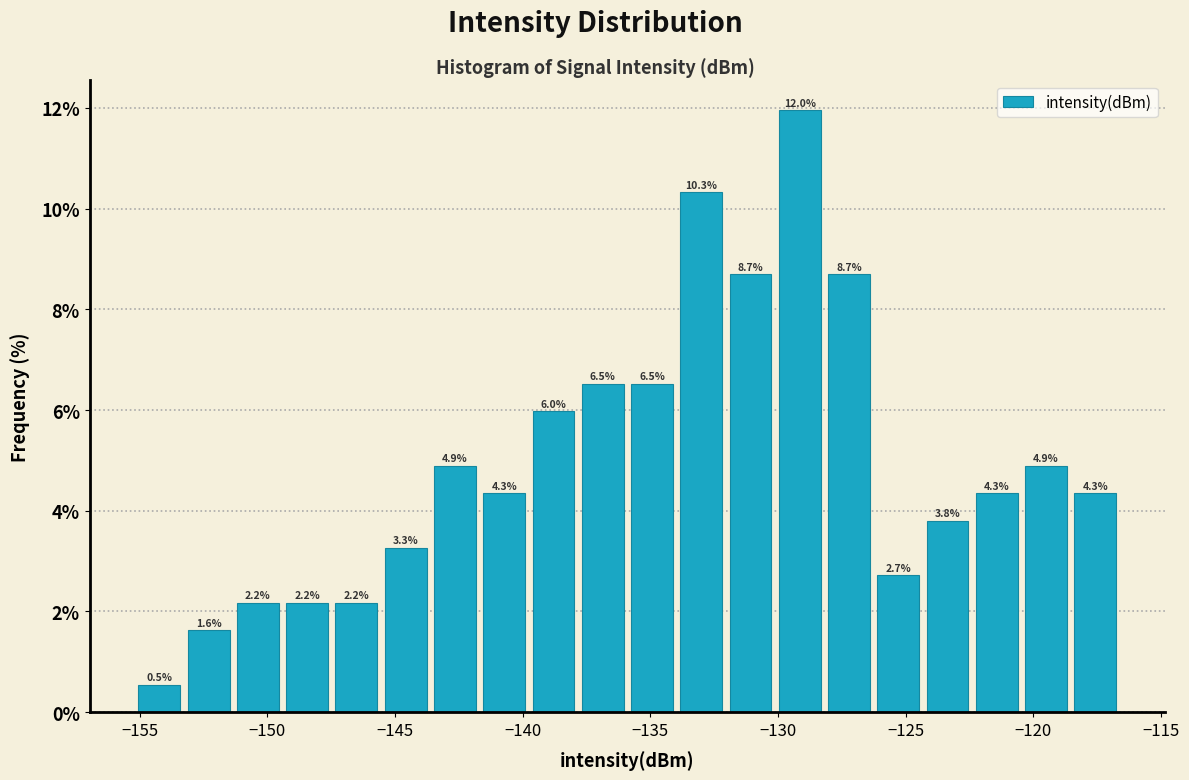

Around what value on the x-axis is the tallest bar? Give the approximate position of its centre, as read against the axis.

-129.0